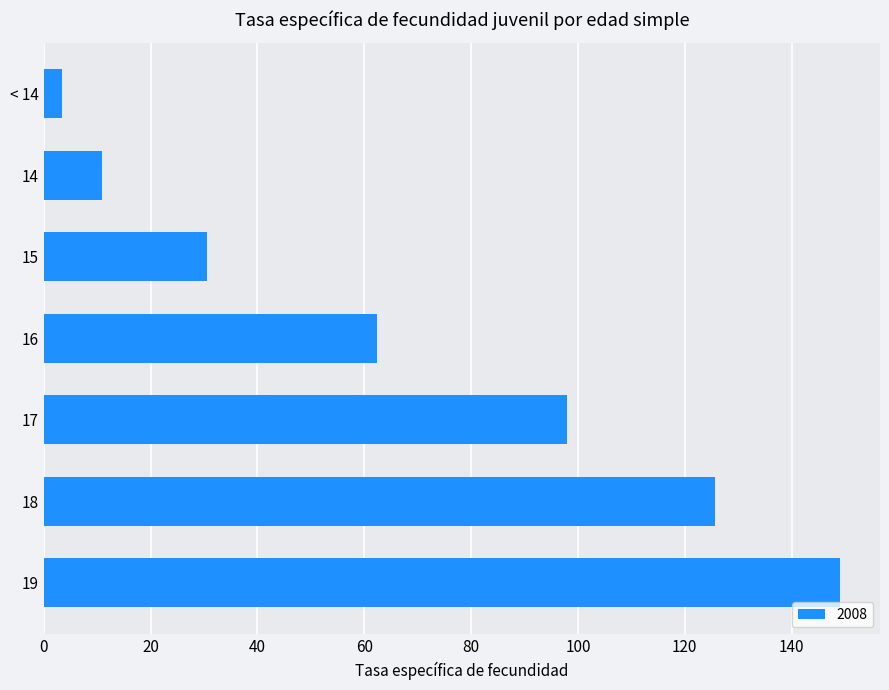

What is the smallest value displayed?

3.4